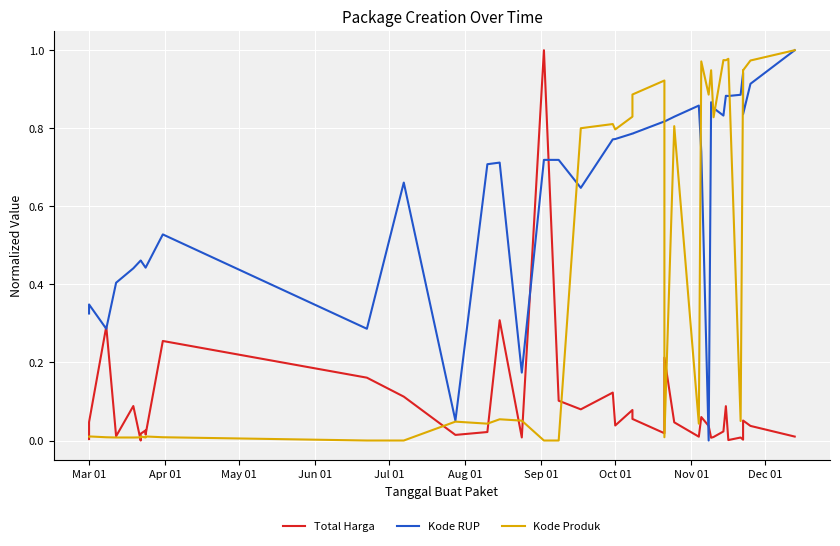

What is the label of the 36th point from the right?

Jul 01